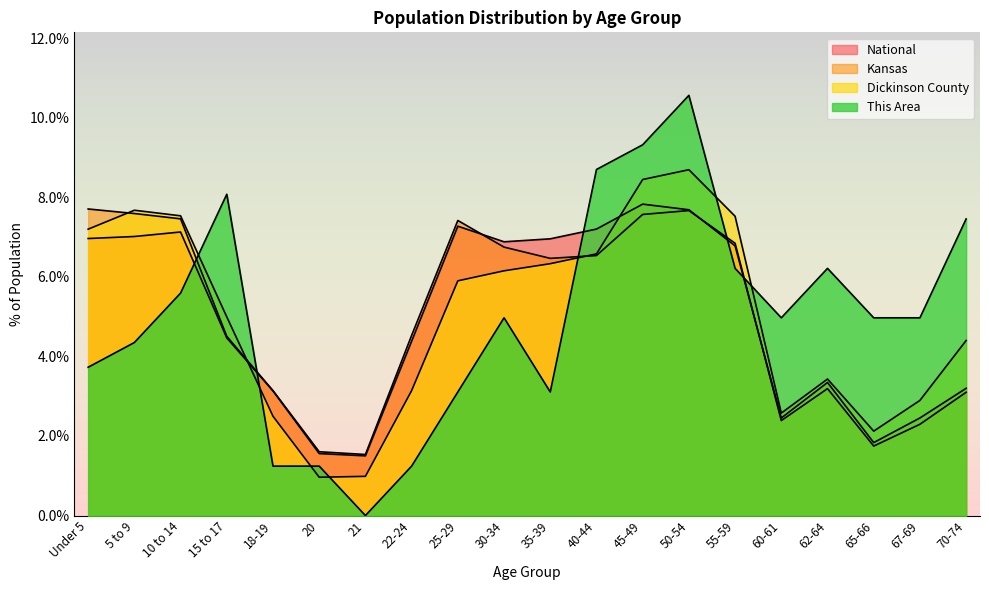

What is the average value of the This Area series?

5.0